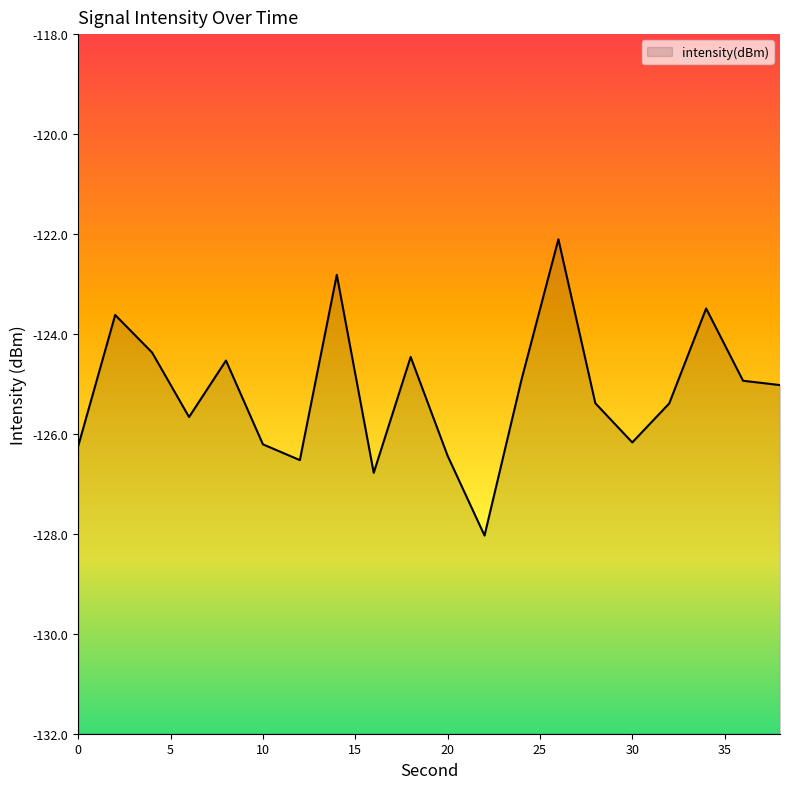

Count the number of categories in the chart.

20